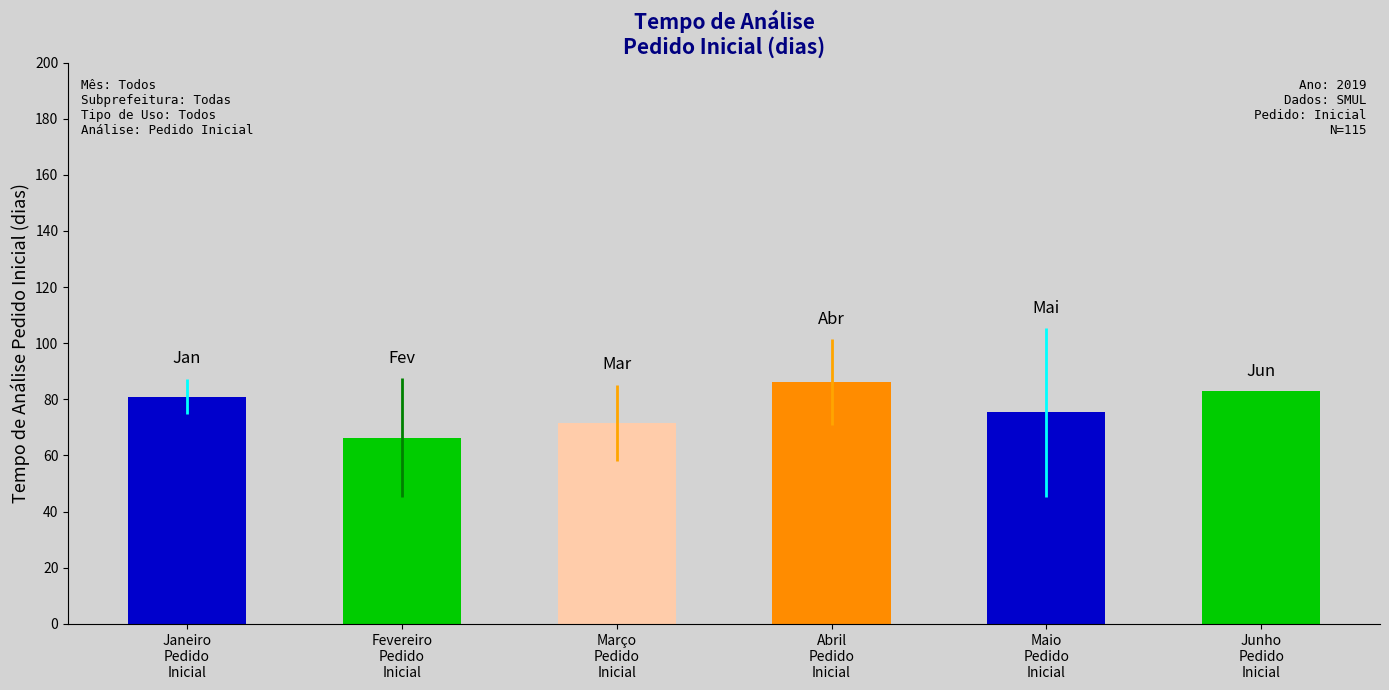

The value at Abril
Pedido
Inicial is 128.8. True or false?

False